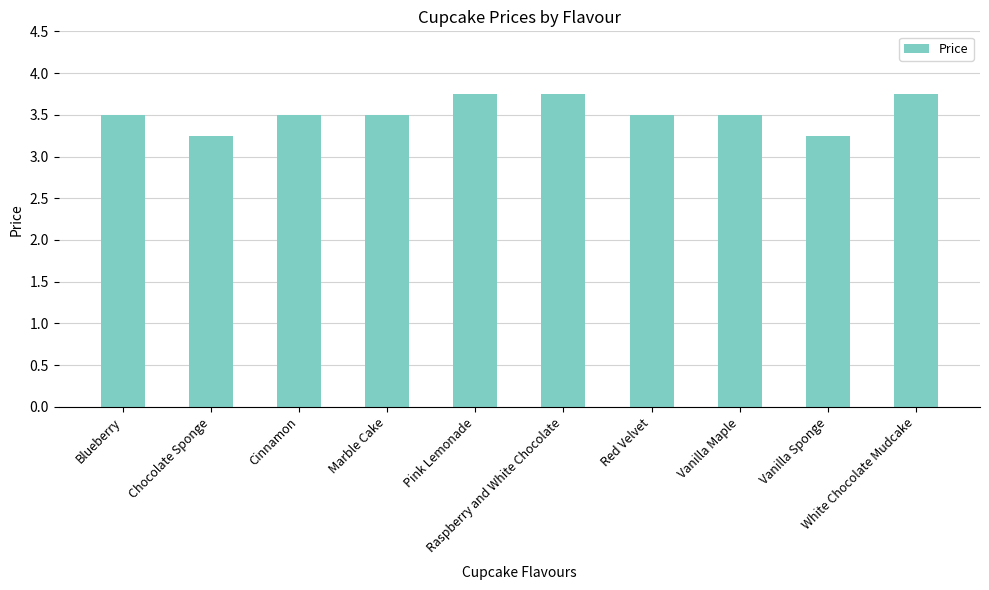

Count the number of categories in the chart.

10